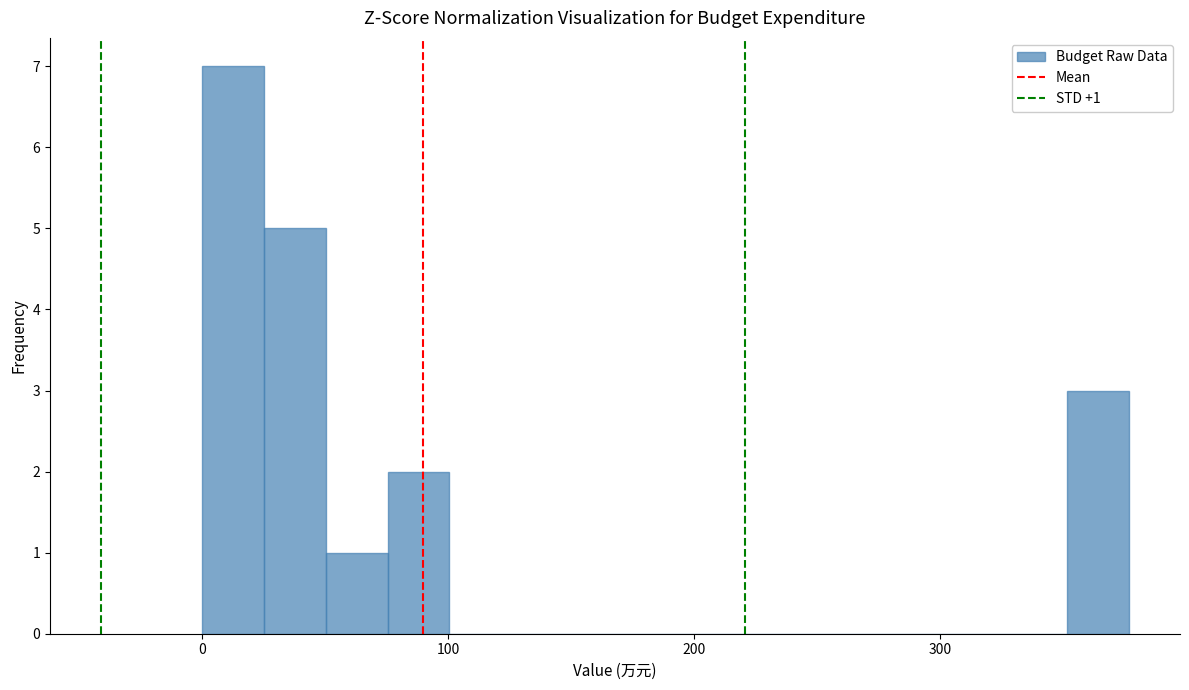

Around what value on the x-axis is the tallest bar? Give the approximate position of its centre, as read against the axis.

10